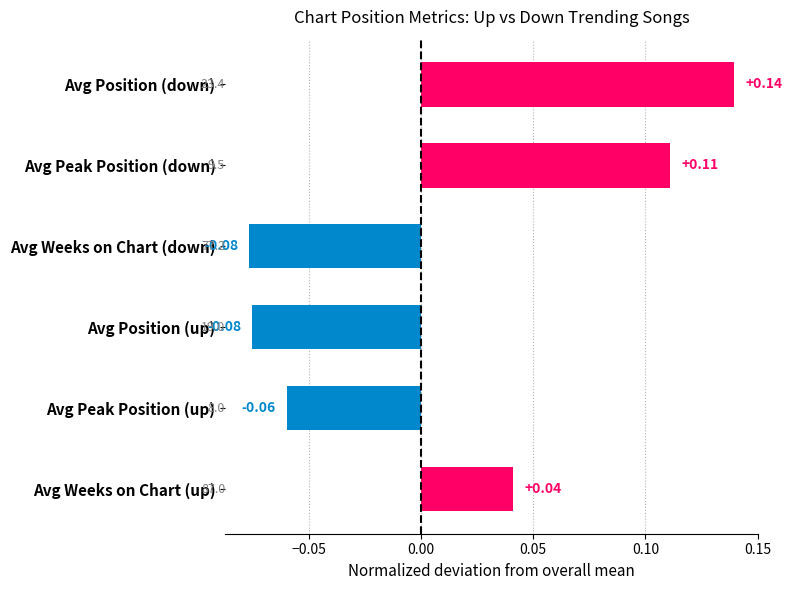

What is the change in value from Avg Position (up) to Avg Position (down)?

+0.2